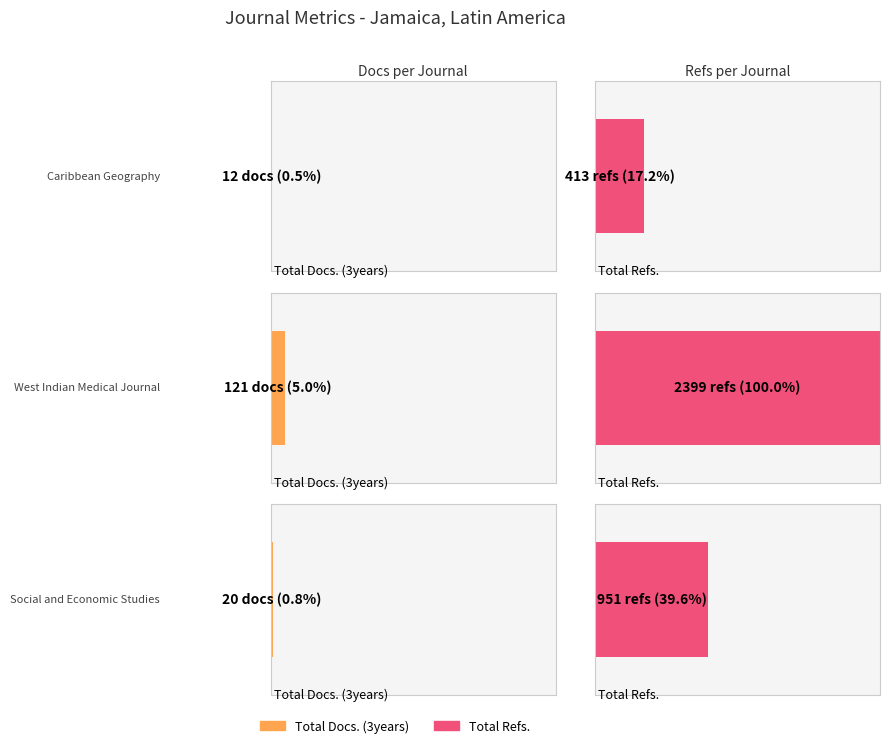

Rank the categories by Total Docs. (2008) value from highest to lowest.

West Indian Medical Journal, Social and Economic Studies, Caribbean Geography